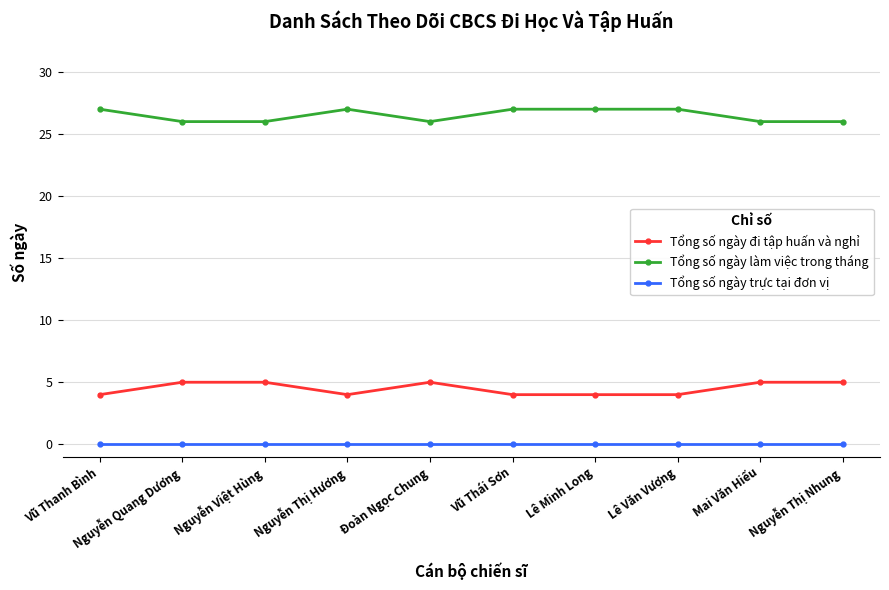

Where is the first local maximum for Tổng số ngày làm việc trong tháng?

Nguyễn Thị Hương